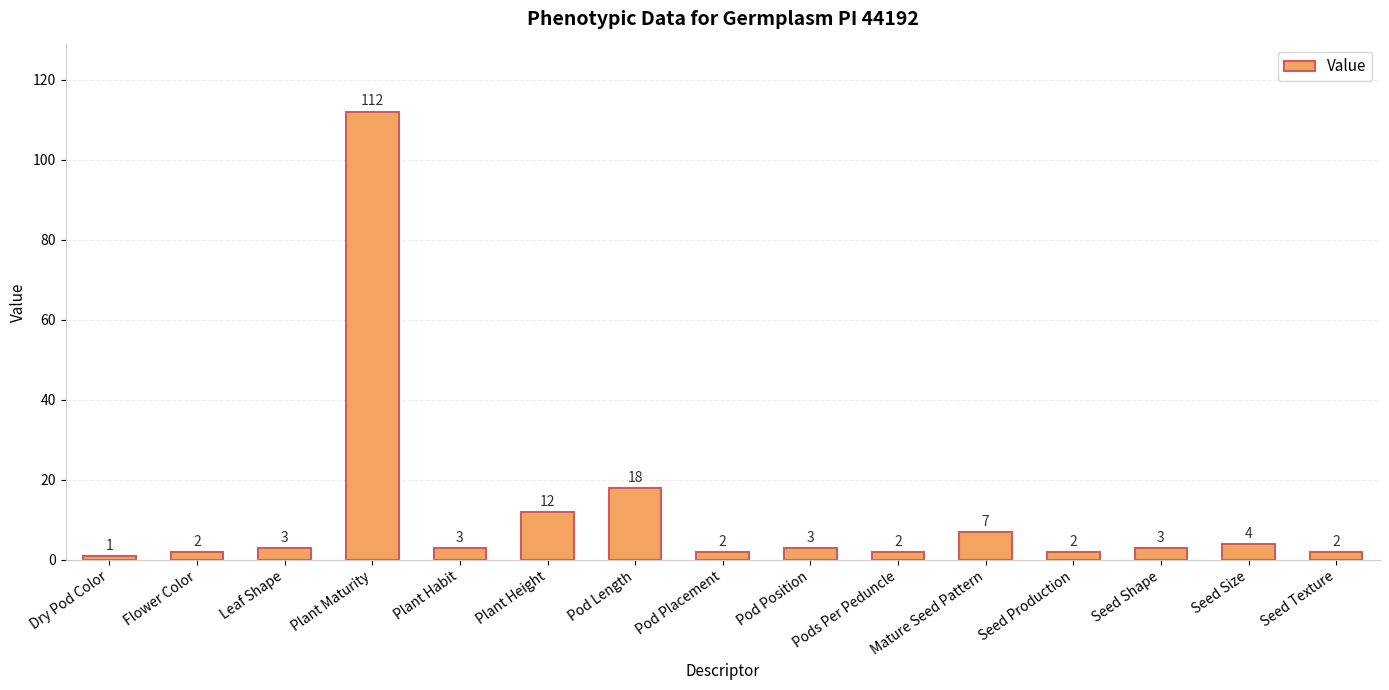

What is the difference between the maximum and second lowest values?

110